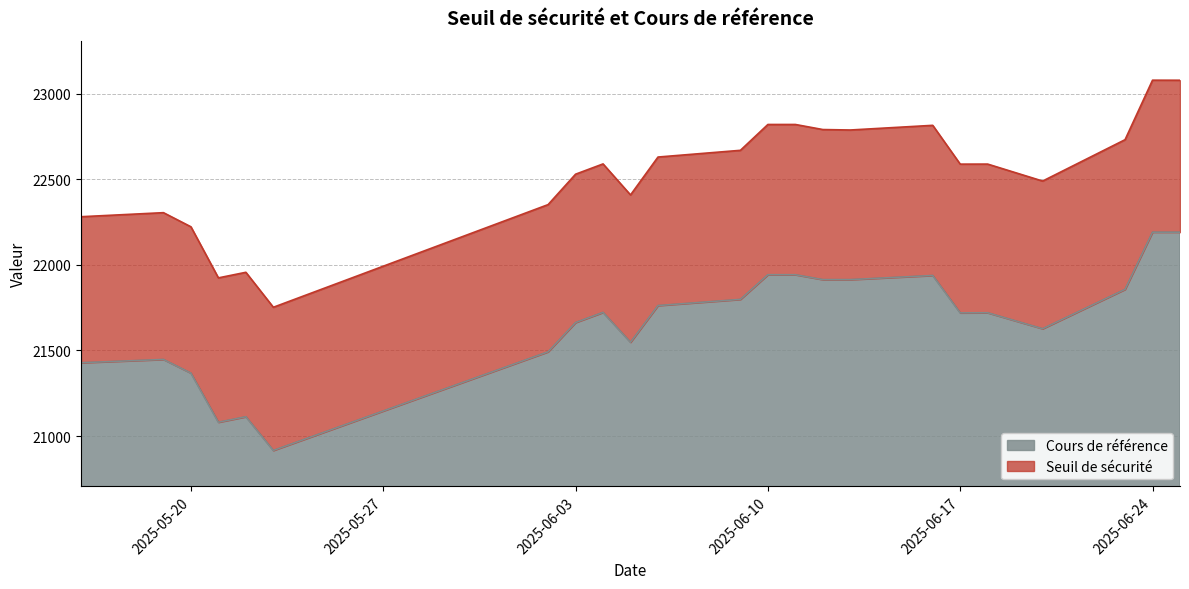

True or false: Seuil de sécurité and Cours de référence cross at least once.

False